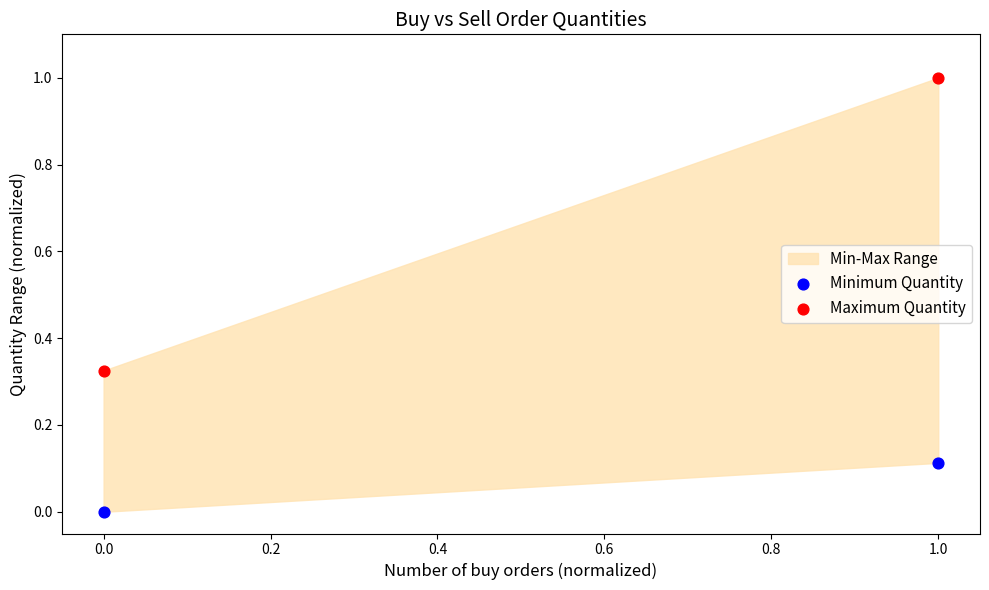

Which series has the widest spread of Y values?

Maximum Quantity